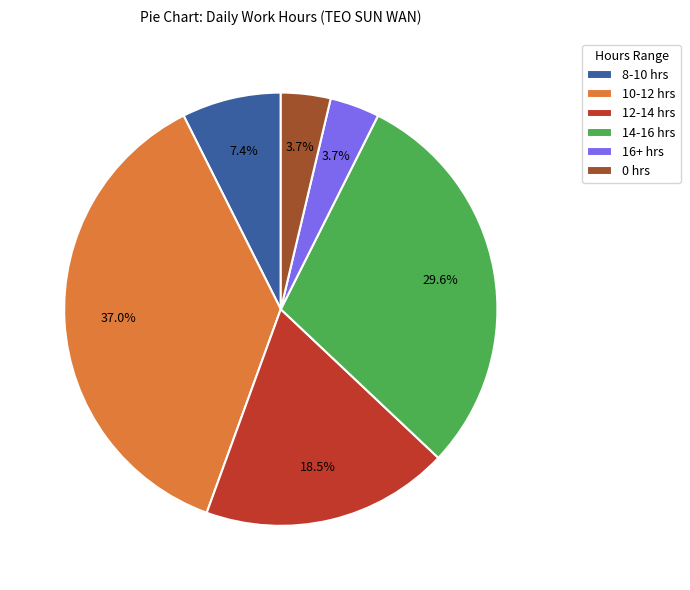

Which has a higher value, 10-12 hrs or 12-14 hrs?

10-12 hrs